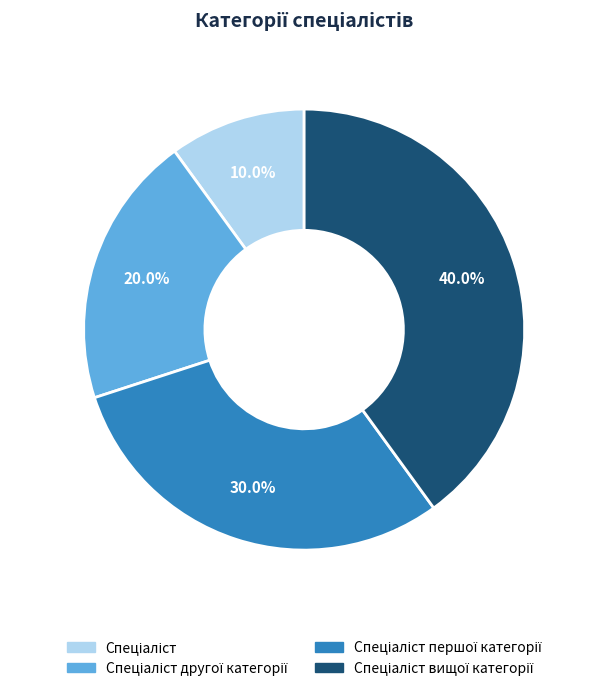

Is there any slice that represents more than half of the pie?

No